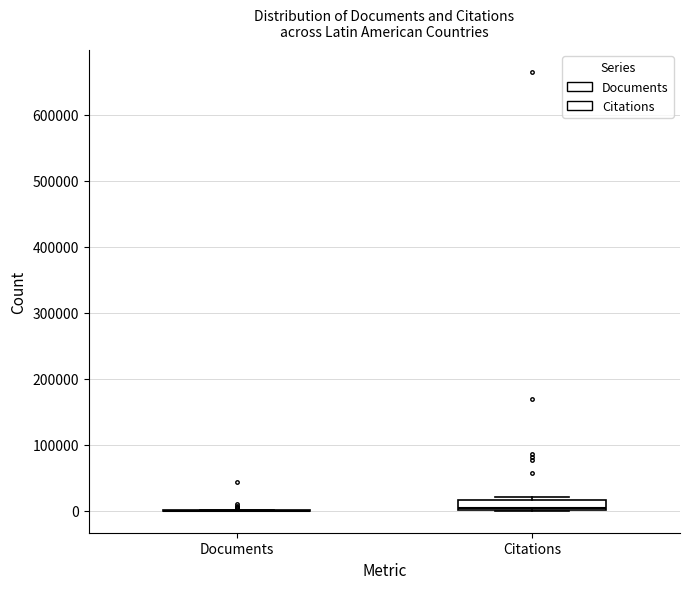

Reading left to right, transcribe this box plot: for each box, give where its median line is, the range the box spans, and where its two whiskers end, as read against the y-axis. The values are not printed on the chart, so give them approximately, as read against the axis.

Documents: box collapsed to a line at 0, whiskers 0 to 0
Citations: median 0 (just above the box's lower edge), box 0 to 20000, whiskers 0 to 20000 (just above the box's upper edge)